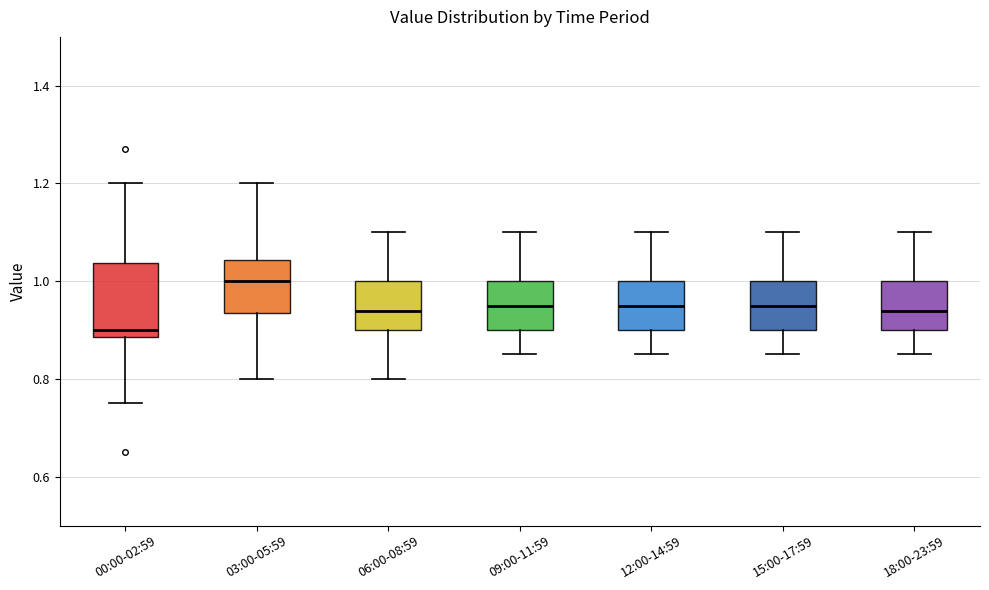

Which box has the lowest median line?

00:00-02:59